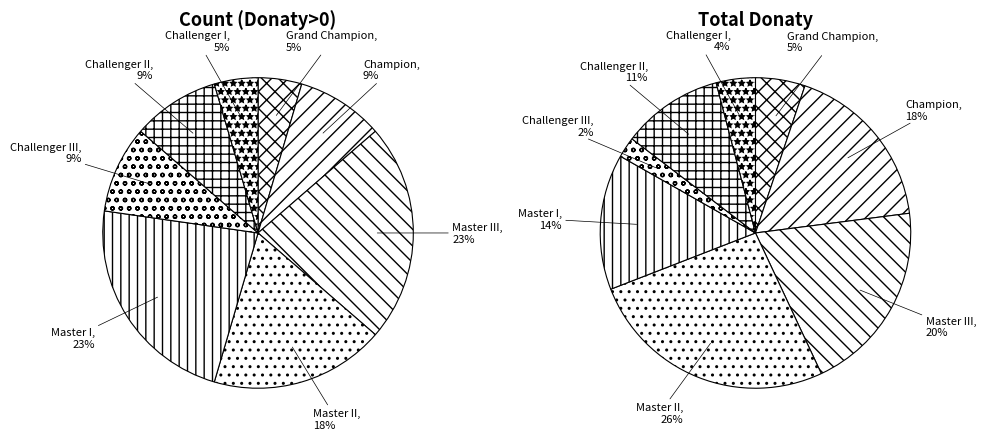

Does Challenger II account for over 50% of the chart?

No